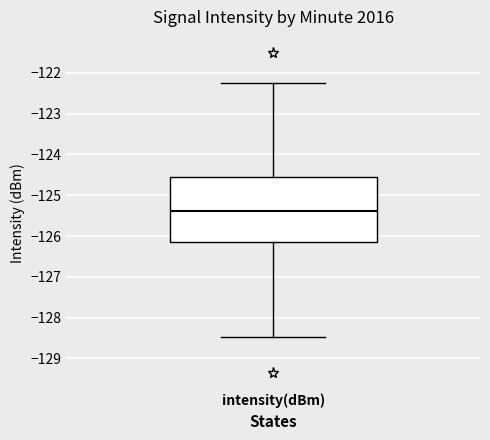

Transcribe this box plot: give where the median line is, the range the box spans, and where the two whiskers end, as read against the y-axis. The values are not printed on the chart, so give them approximately, as read against the axis.

median -125.4, box -126.2 to -124.6, whiskers -128.5 to -122.2